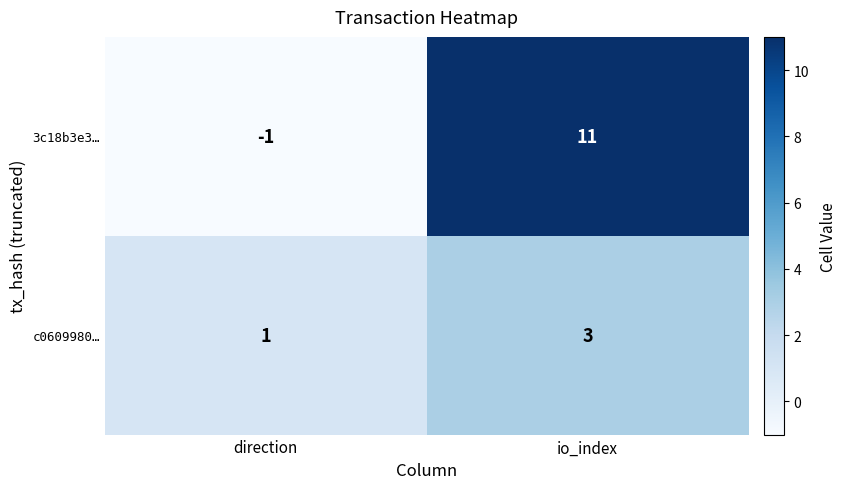

Reading left to right, what are all the values shown in this chart?

3c18b3e3…: -1	11
c0609980…: 1	3